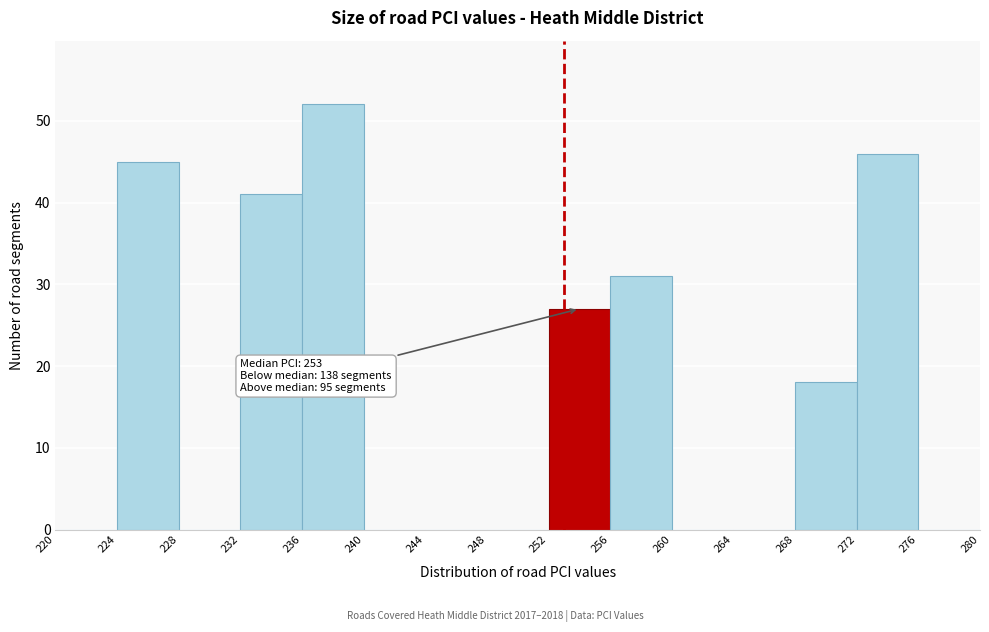

Over which range of the x-axis is the bar tallest?

236 to 240